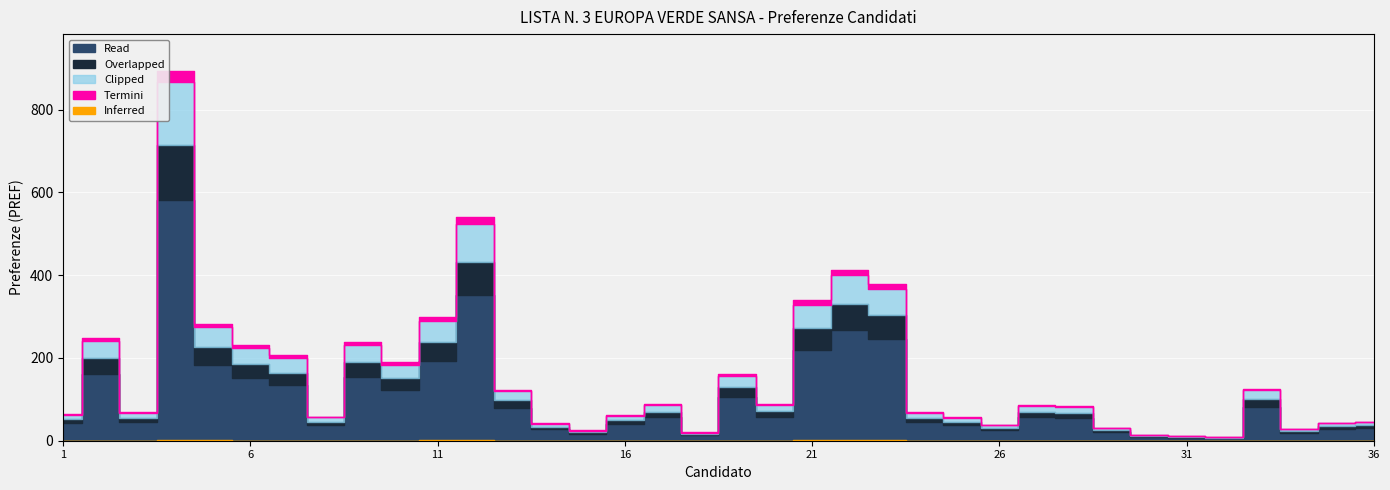

Read the value at CASCIONE ANTONELLA, to the nearest 100.

300